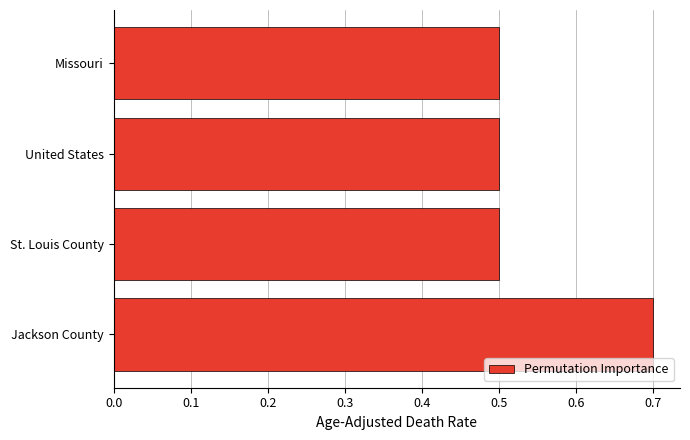

Between Jackson County and United States, which is larger?

Jackson County